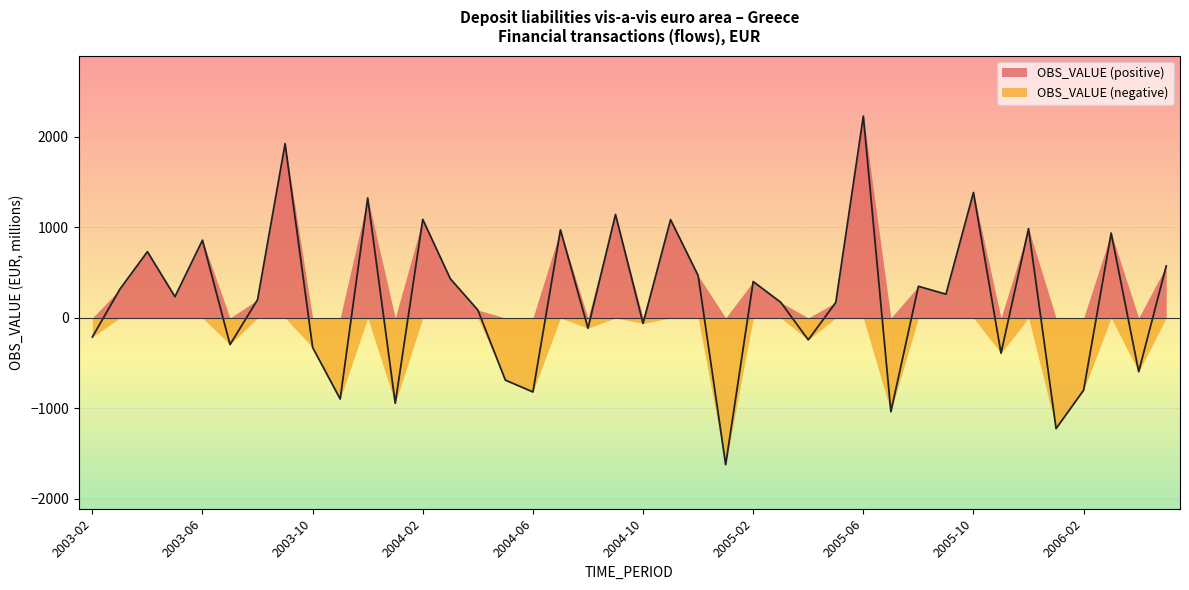

Between 2004-05 and 2004-12, which is larger?

2004-12